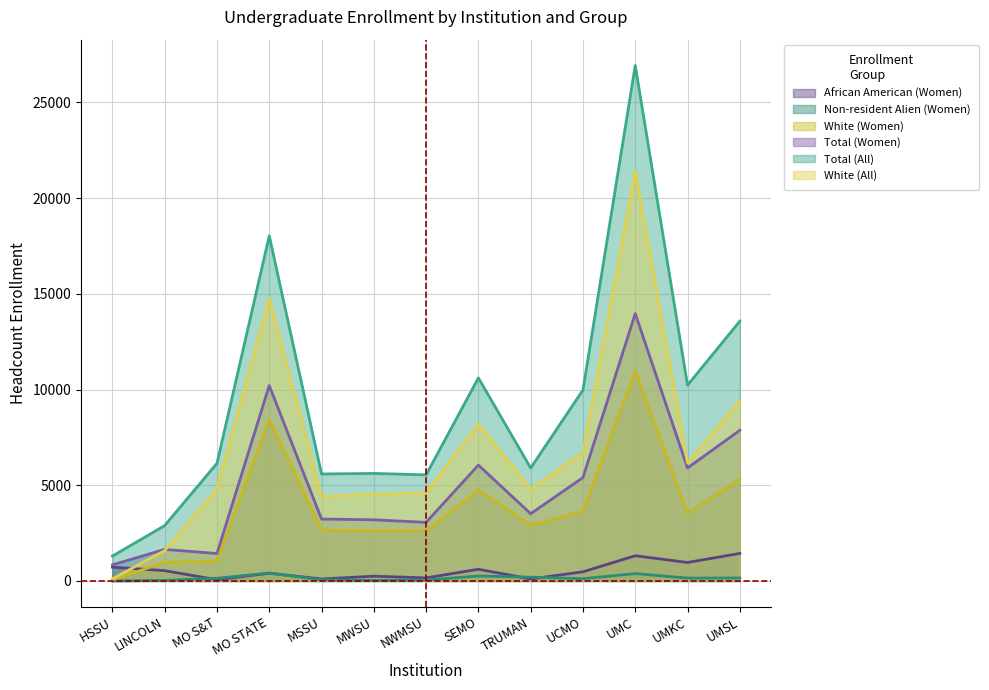

What is the label of the 5th point from the right?

TRUMAN